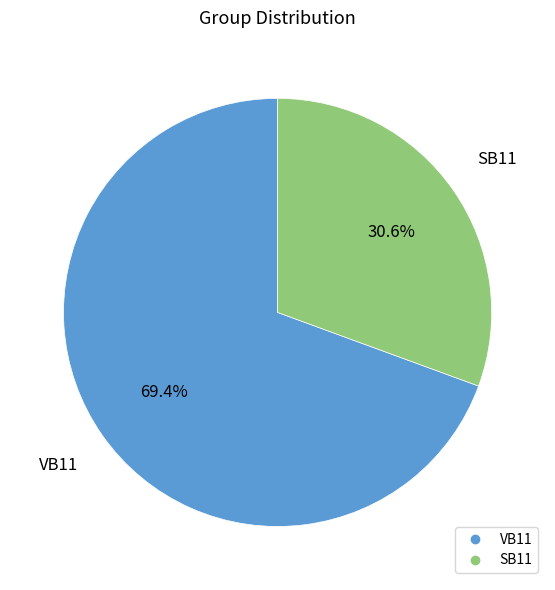

What percentage is the VB11 slice, to the nearest percent?

69%